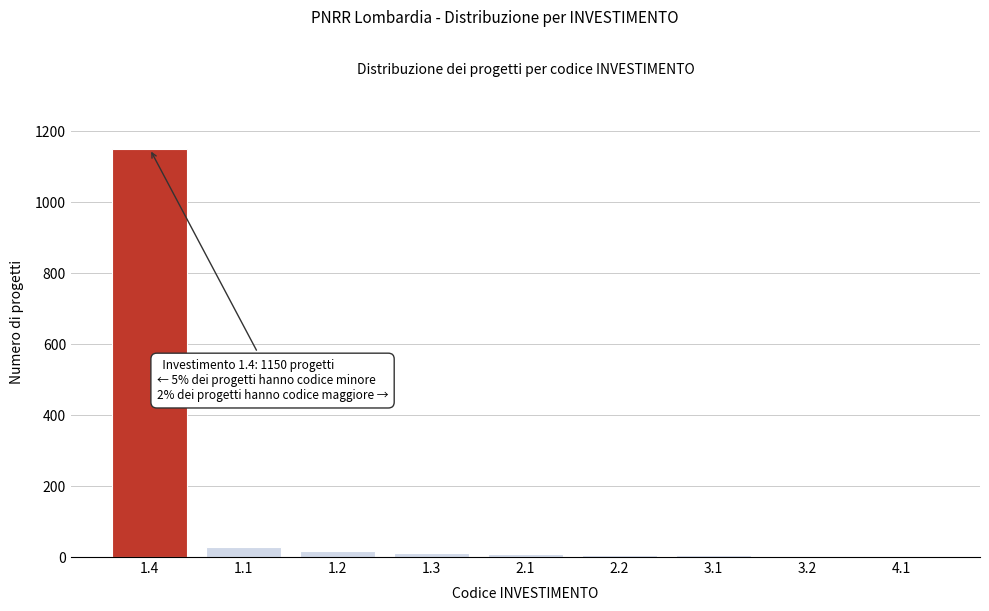

Is it true that the value at 1.4 is 1150?

True